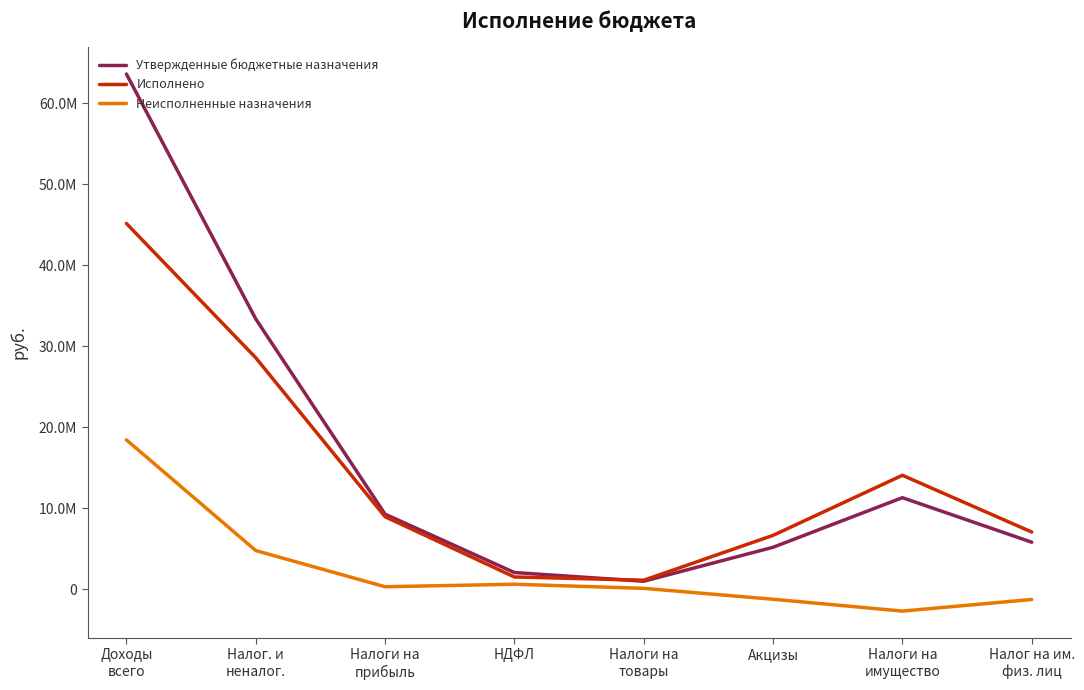

Is it true that Исполнено equals 5687248.1 at Налоги на
прибыль?

False